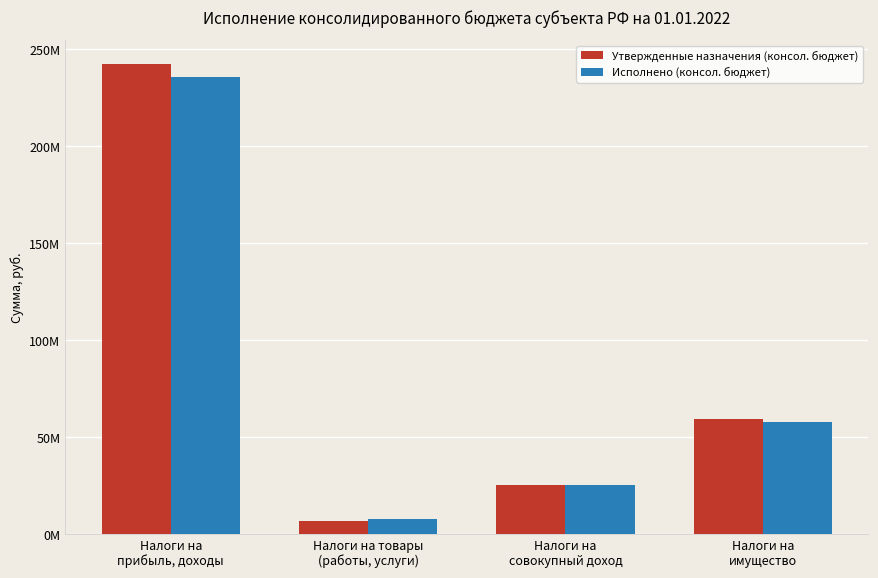

What are all the series names shown in the legend?

Утвержденные назначения (консол. бюджет), Исполнено (консол. бюджет)